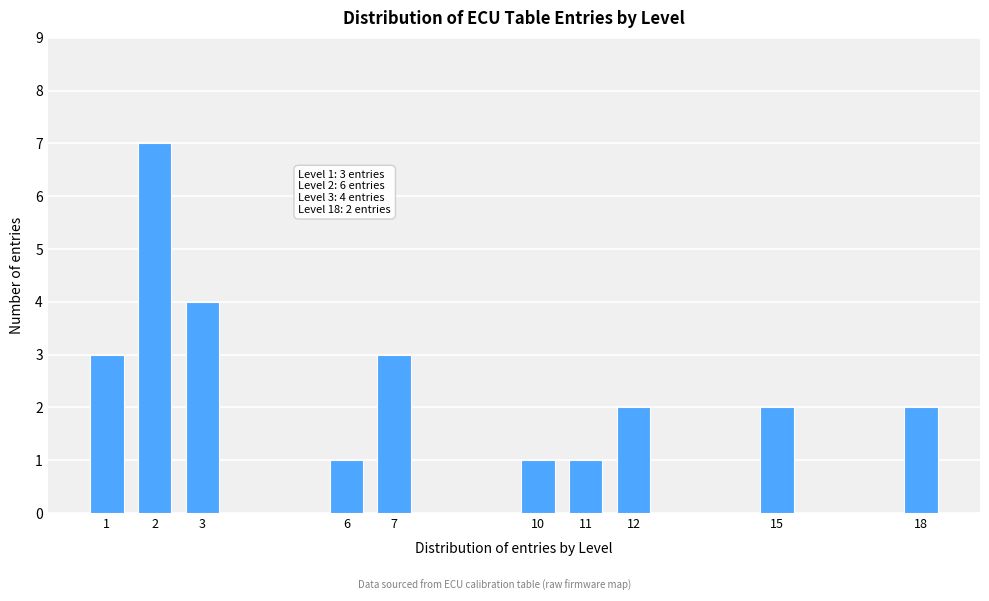

Reading left to right, transcribe all the data shown in this chart.

1=3	2=7	3=4	6=1	7=3	10=1	11=1	12=2	15=2	18=2